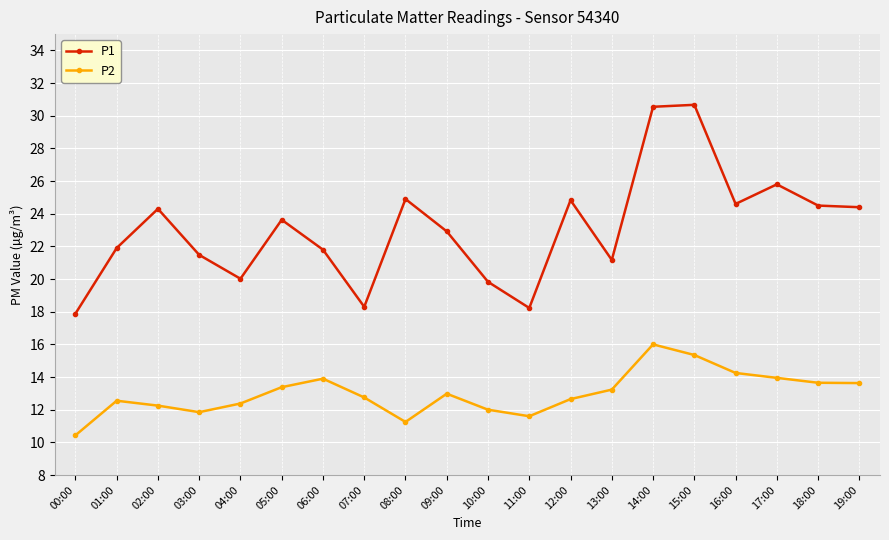

What is the difference between the maximum and minimum values in the P2 series?

5.6